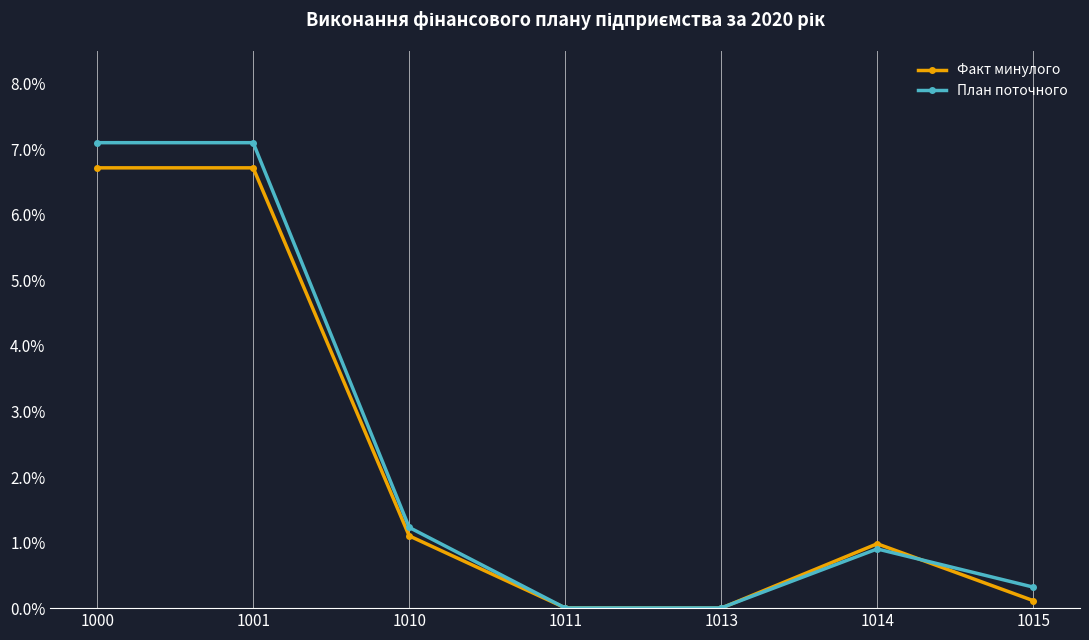

Rank the series at 1000 from lowest to highest value.

Факт минулого, План поточного